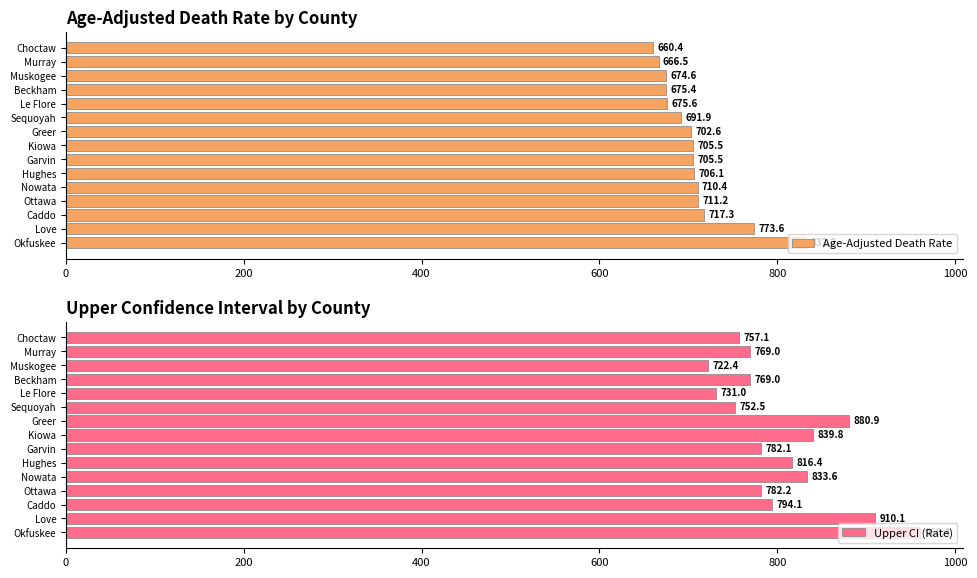

At which label does Age-Adjusted Death Rate reach its peak?

Okfuskee